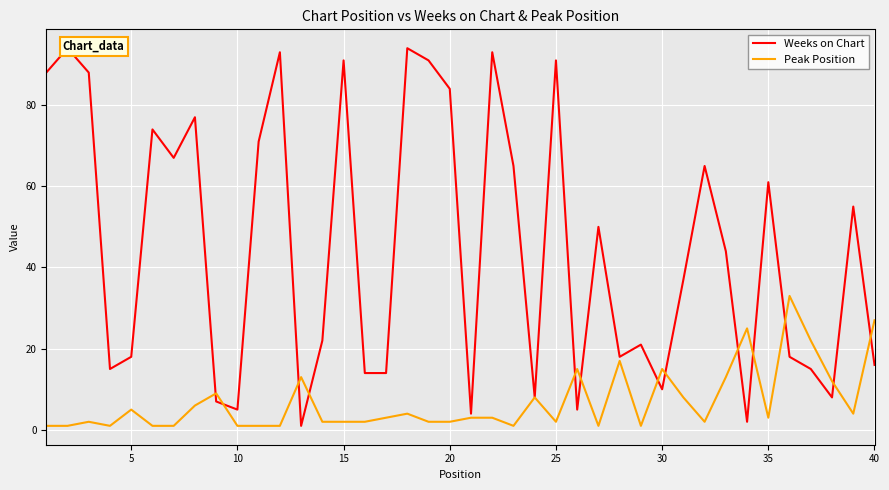

Which series has the largest total across all categories?

Weeks on Chart